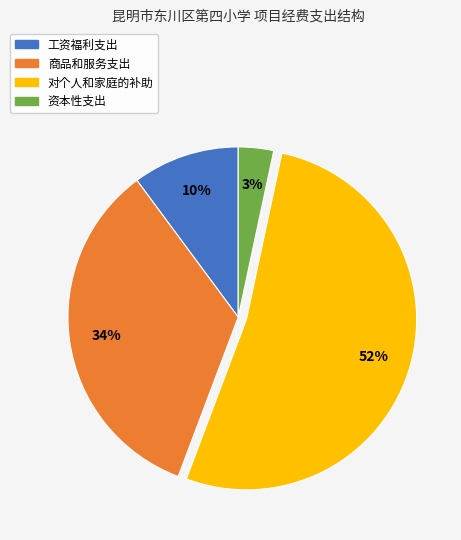

Which category has the smallest portion of the pie?

资本性支出